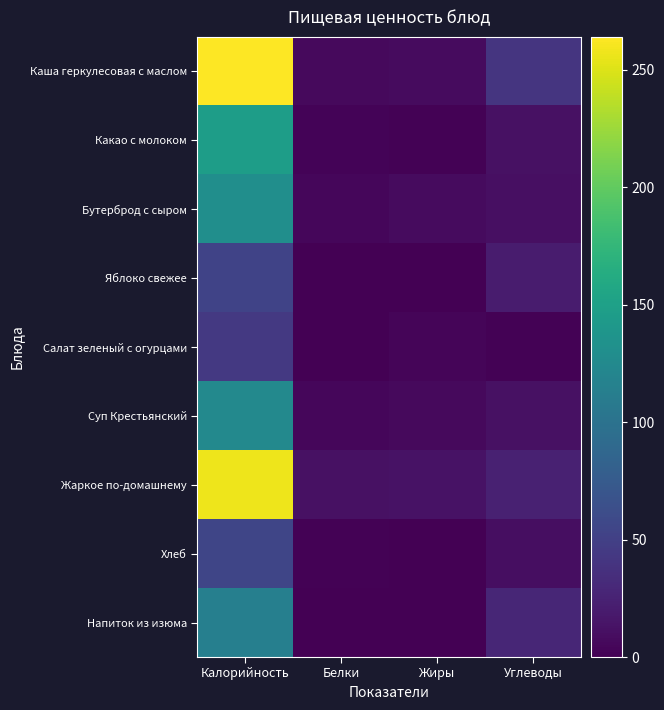

Which series has the widest spread of values?

Каша геркулесовая с маслом